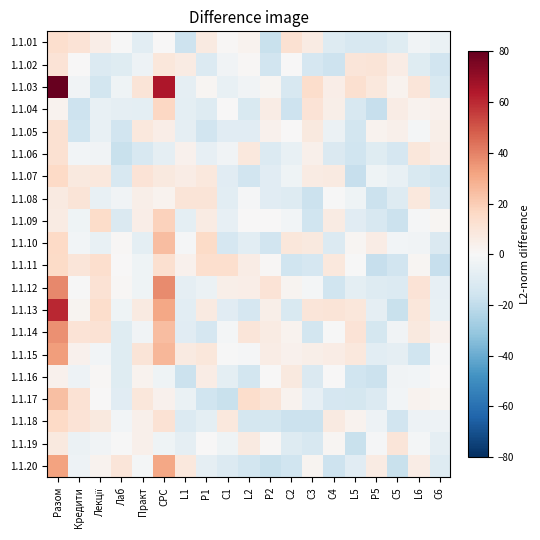

Rank the series at L6 from highest to lowest value.

1.1.12, 1.1.03, 1.1.06, 1.1.13, 1.1.08, 1.1.14, 1.1.20, 1.1.17, 1.1.04, 1.1.11, 1.1.09, 1.1.19, 1.1.05, 1.1.16, 1.1.10, 1.1.01, 1.1.18, 1.1.02, 1.1.07, 1.1.15